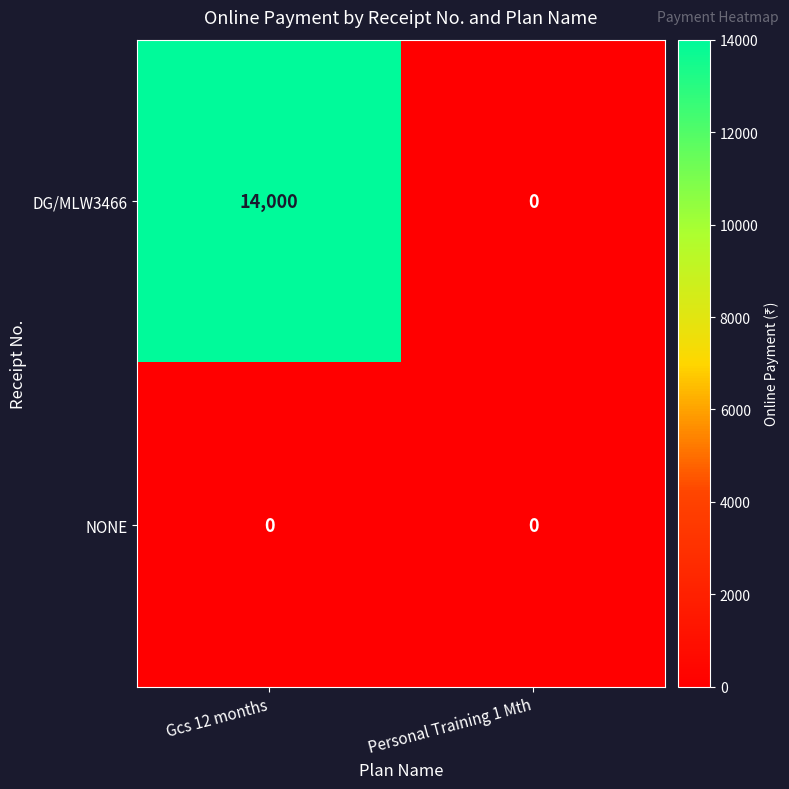

Between Gcs 12 months and Personal Training 1 Mth, which series saw the biggest shift?

DG/MLW3466